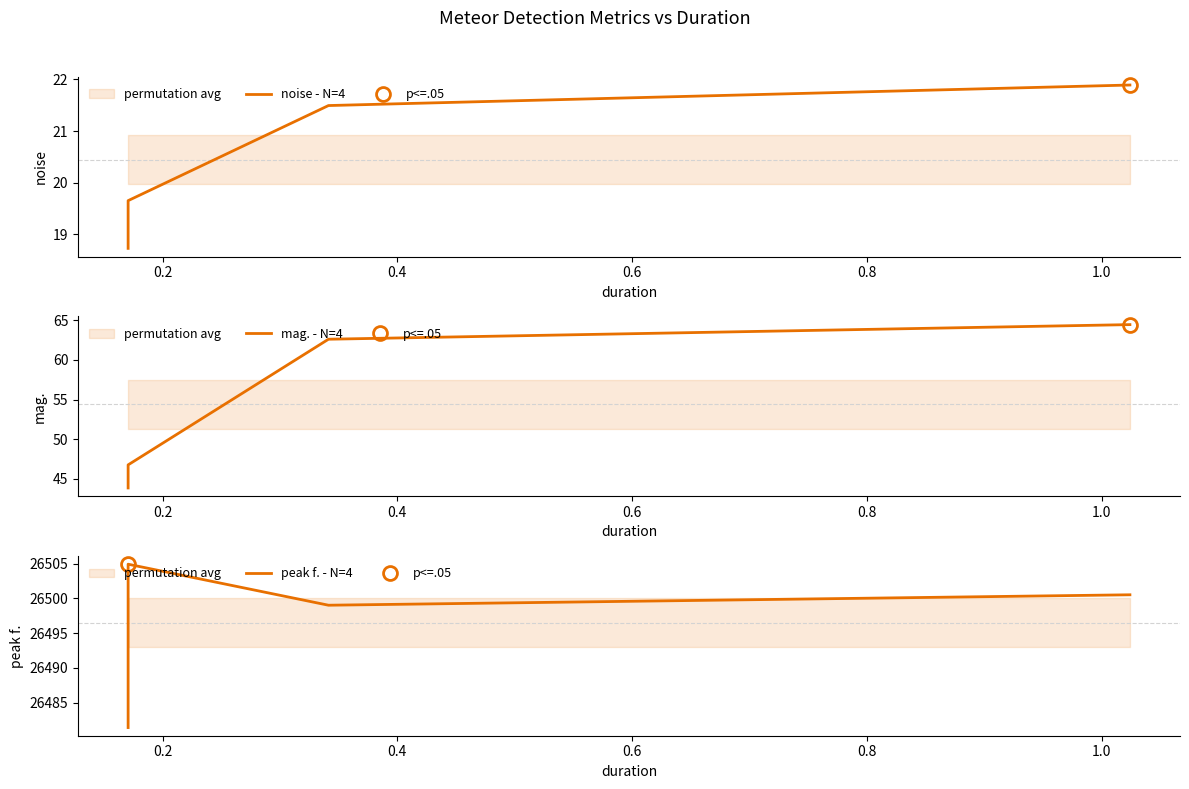

What is the value of the mag. - N=4 point at the 1st from the left?

43.9